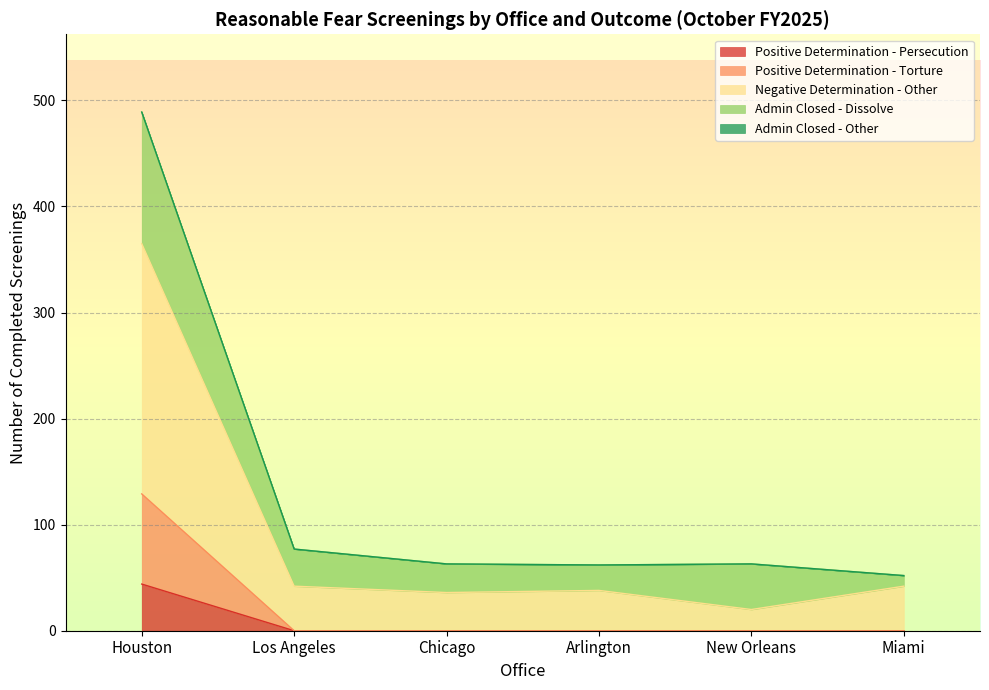

How many values in the Negative Determination - Other series are below 42?

3